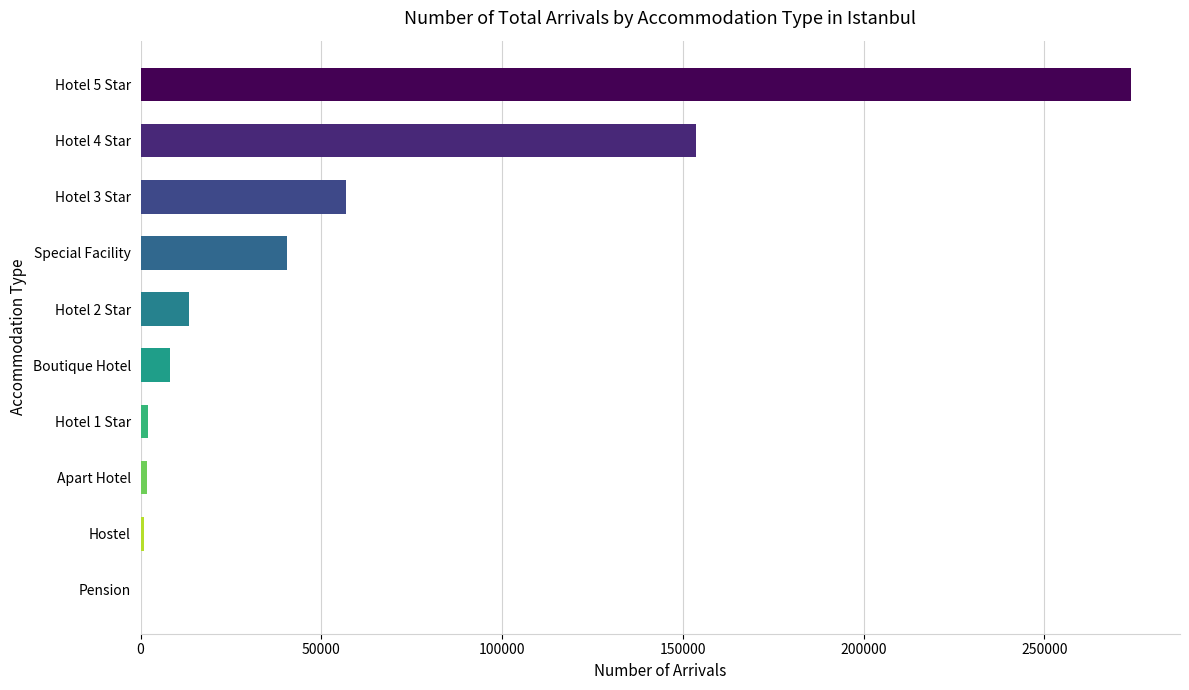

What is the change in value from Hotel 5 Star to Hotel 3 Star?

-217075